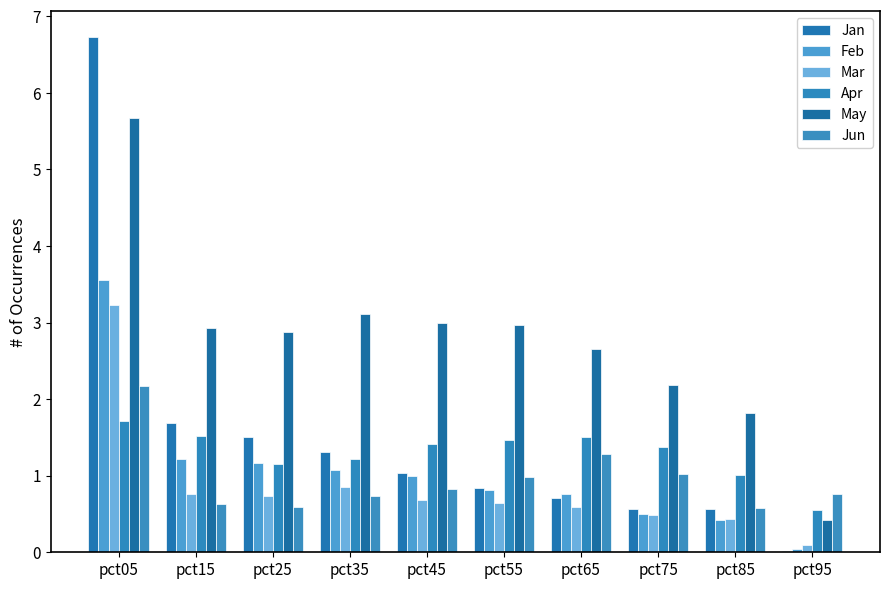

Reading left to right, what are all the values shown in this chart?

Jan: 6.7	1.7	1.5	1.3	1.0	0.8	0.7	0.6	0.6	0.0
Feb: 3.6	1.2	1.2	1.1	1.0	0.8	0.8	0.5	0.4	0.0
Mar: 3.2	0.8	0.7	0.9	0.7	0.6	0.6	0.5	0.4	0.1
Apr: 1.7	1.5	1.2	1.2	1.4	1.5	1.5	1.4	1.0	0.6
May: 5.7	2.9	2.9	3.1	3.0	3.0	2.7	2.2	1.8	0.4
Jun: 2.2	0.6	0.6	0.7	0.8	1.0	1.3	1.0	0.6	0.8